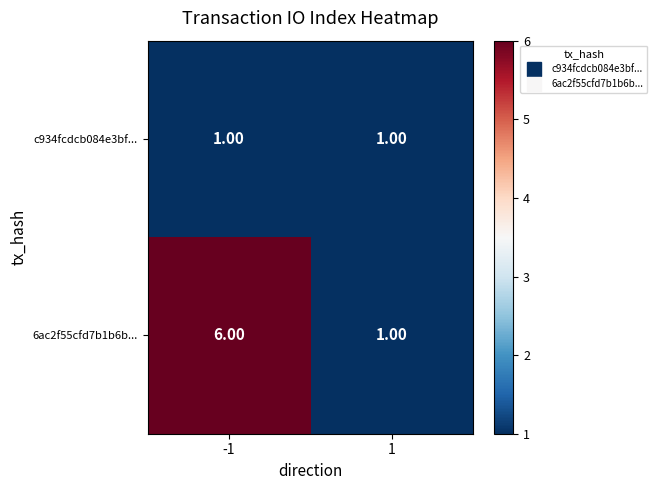

Between -1 and 1, which series saw the biggest shift?

6ac2f55cfd7b1b6b...